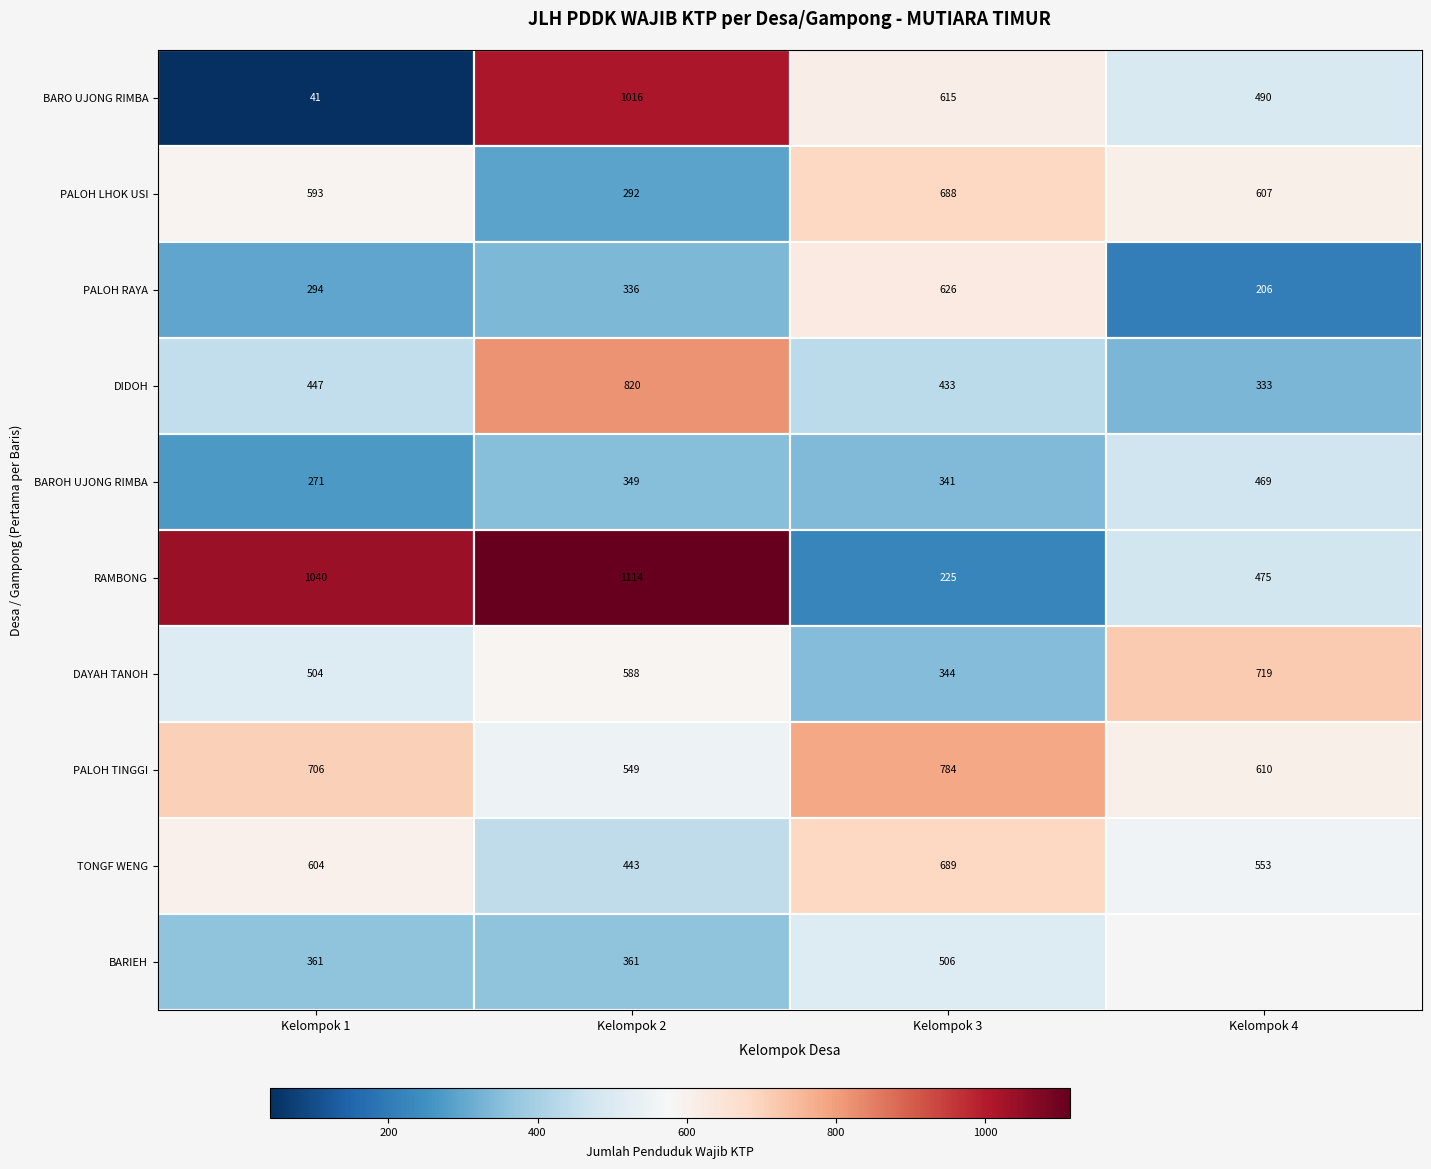

Reading right to left, extract all data points from this chart.

ME ADAN=506	JUMPHOIH ADAN=361	BARIEH=361	ULEE GAMPONG=553	MESJID GUMPUENG=689	PULO DRIEN=443	TONGF WENG=604	TONG PRIA=610	SAGOE TEUMPEUN=784	KARIENG=549	PALOH TINGGI=706	MESJID JEURAT MANYANG=719	BEUREUEH II=344	ULEE TUTUE=588	DAYAH TANOH=504	COT KUTHANG=475	DAYAH KUMBA=225	GAMPONG LADA=1114	RAMBONG=1040	BLANGONG BASAH=469	KULAM ARA=341	MON ARA=349	BAROH UJONG RIMBA=271	BLANG RIEK=333	EMPEH=433	MEUGIT=820	DIDOH=447	RINTI=206	BALE UJONG RIMBA=626	NIBONG=336	PALOH RAYA=294	MESJID USI=607	MEE TANJONG USI=688	CAMPLI USI=292	PALOH LHOK USI=593	DAYAH USI=490	GAMPONG COT USI=615	JOJO=1016	BARO UJONG RIMBA=41